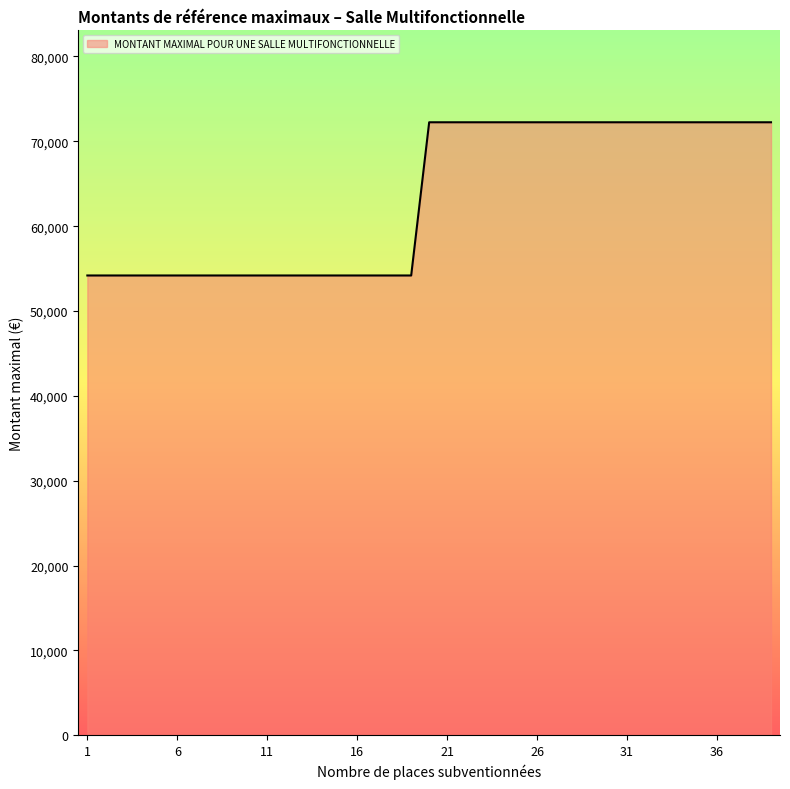

What is the minimum value shown in the chart?

54186